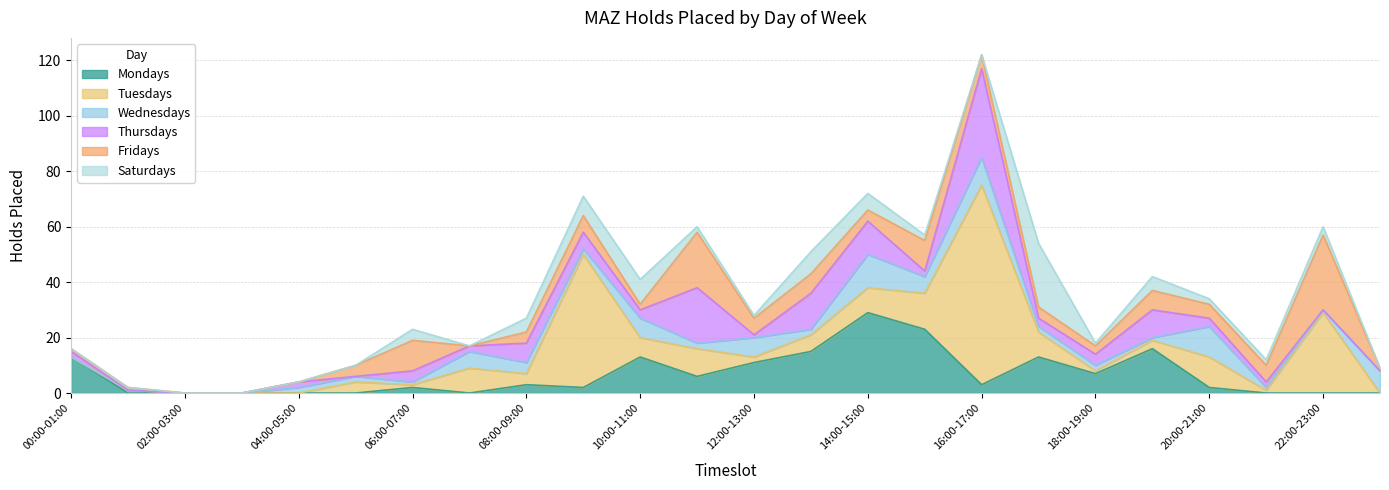

At which category is the sum across all series the highest?

16:00-17:00